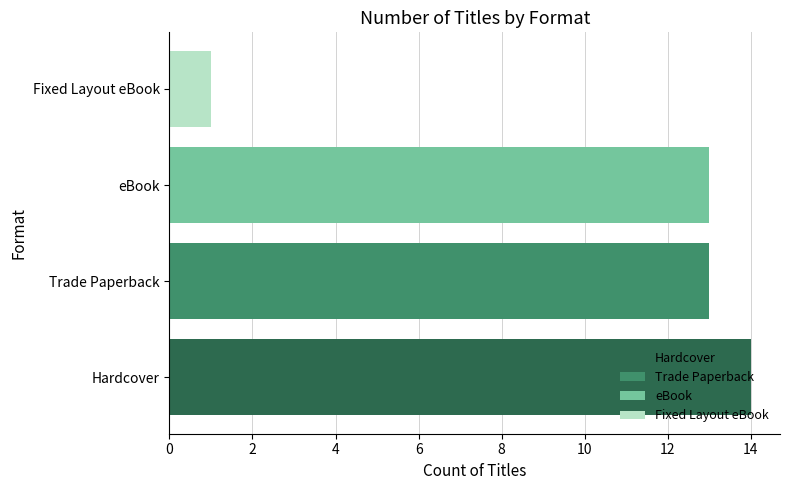

What is the average value?

10